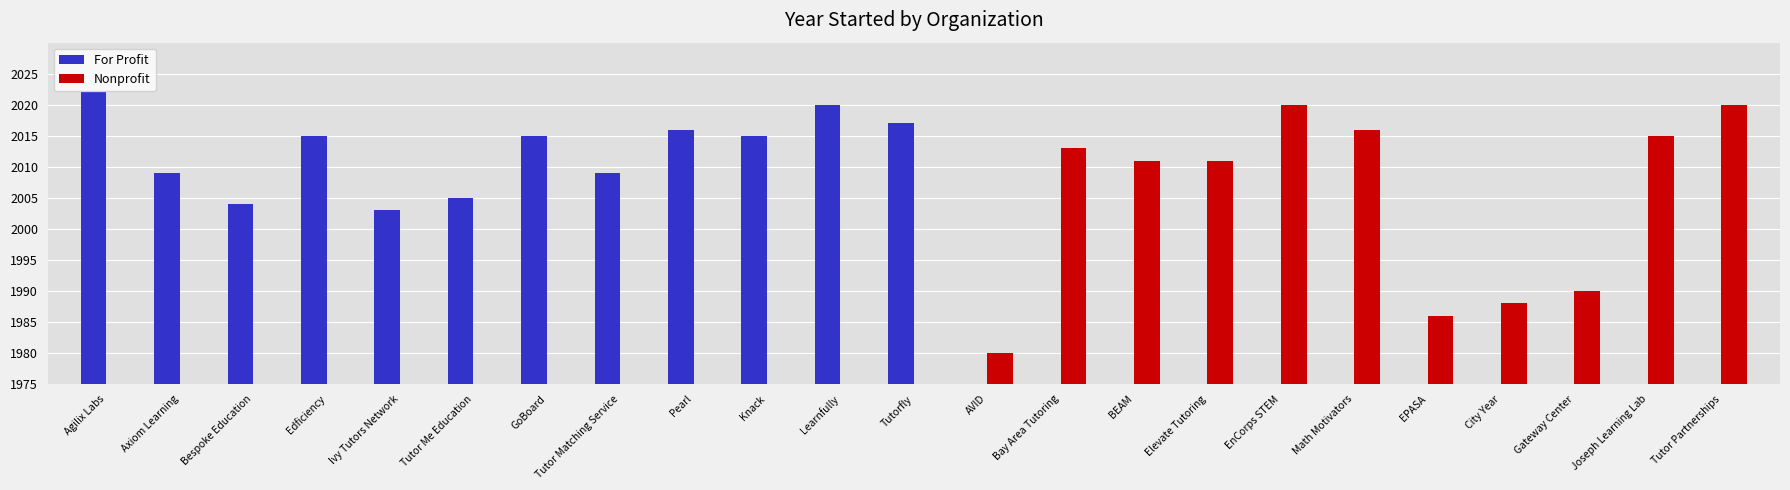

What are all the series names shown in the legend?

For Profit, Nonprofit